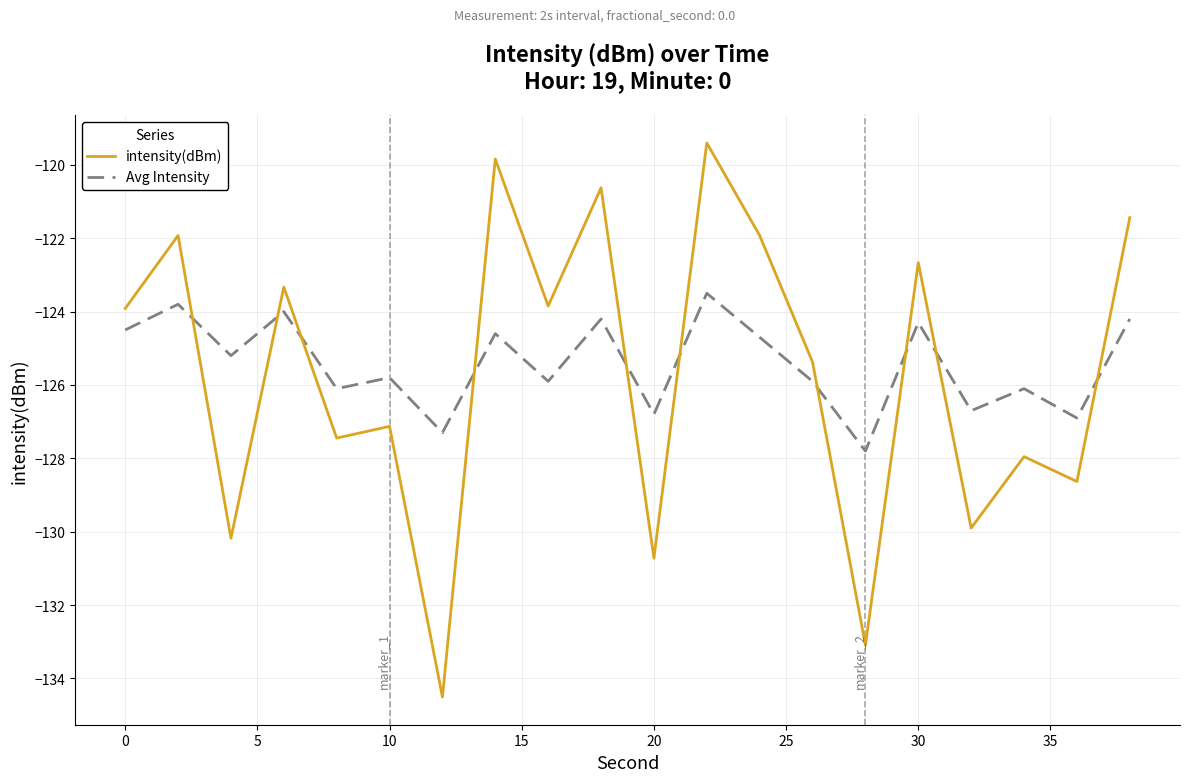

What is the greatest value displayed?

-119.4